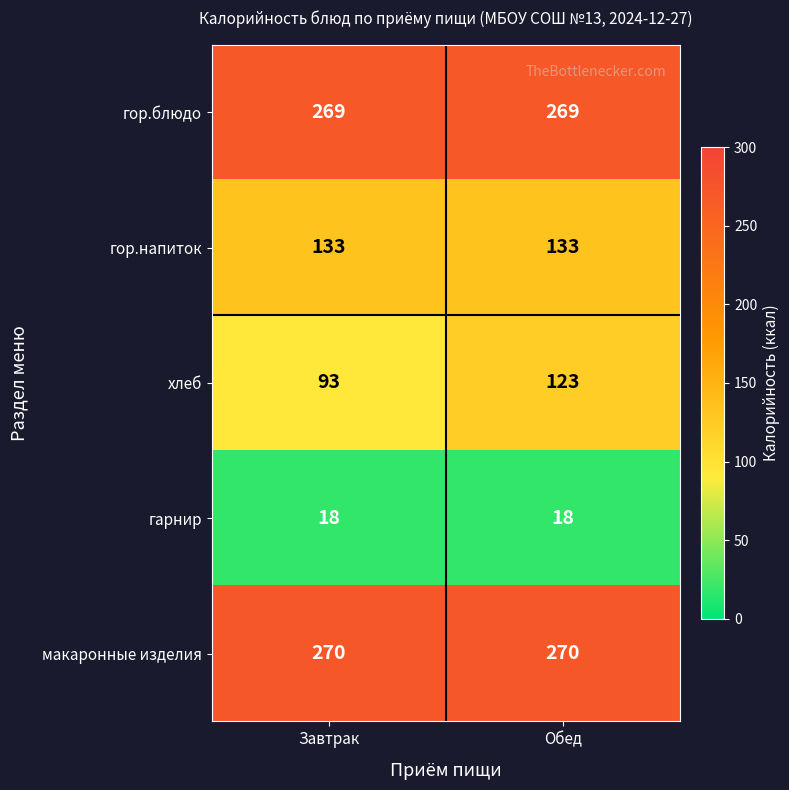

Which series has the widest spread of values?

хлеб